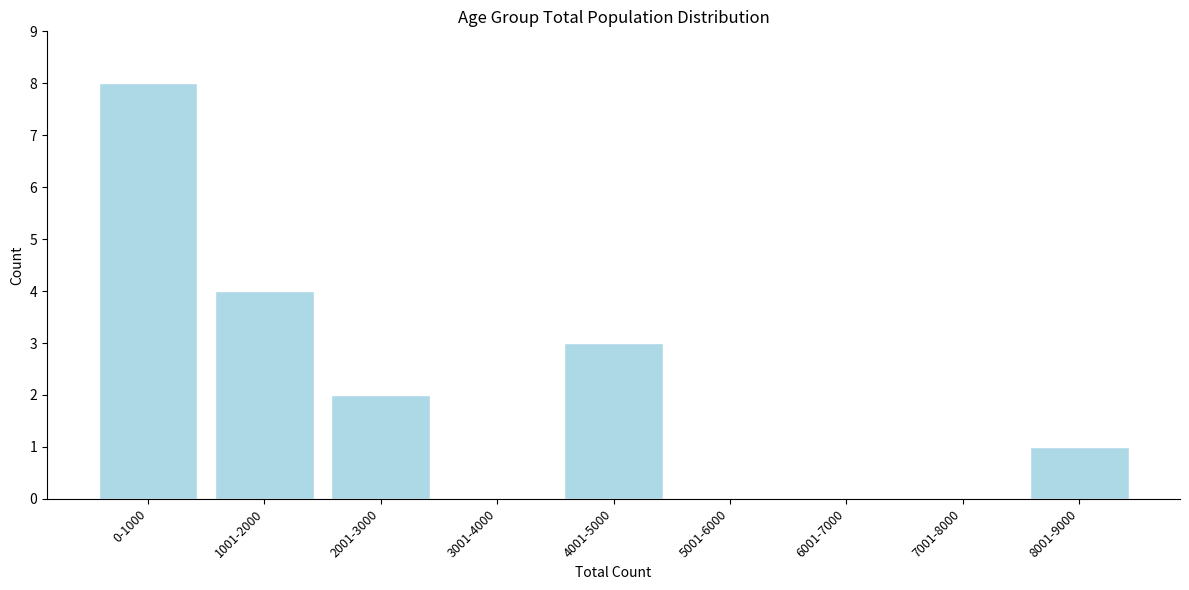

Reading left to right, what are all the values shown in this chart?

0-1000=8	1001-2000=4	2001-3000=2	3001-4000=0	4001-5000=3	5001-6000=0	6001-7000=0	7001-8000=0	8001-9000=1